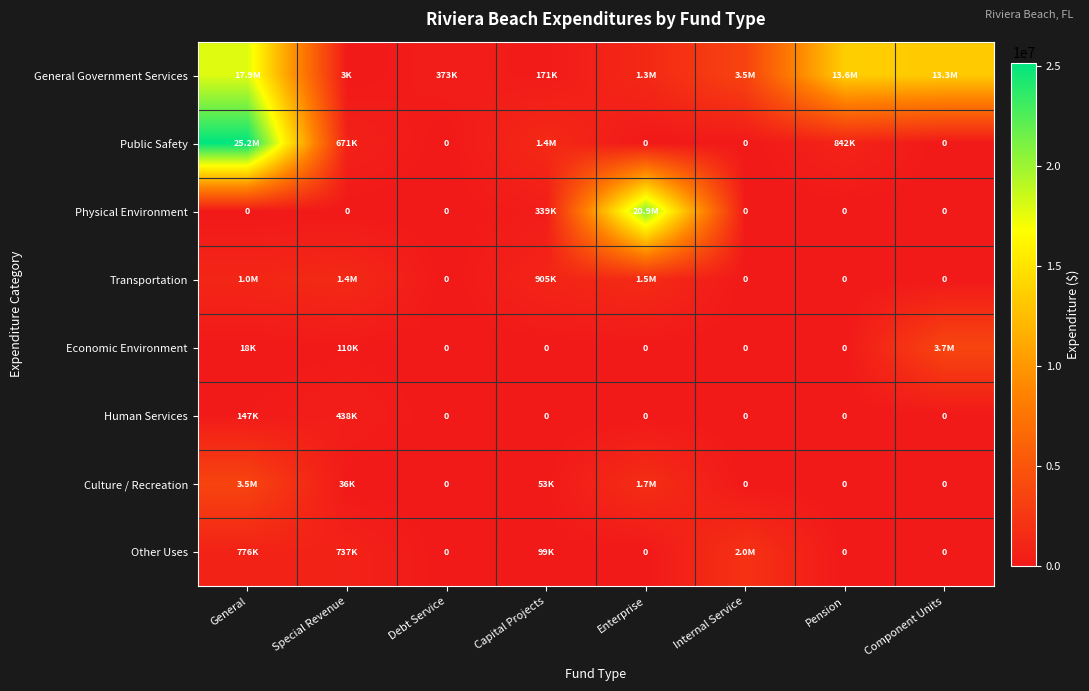

Is it true that General Government Services equals 4530 at Special Revenue?

False